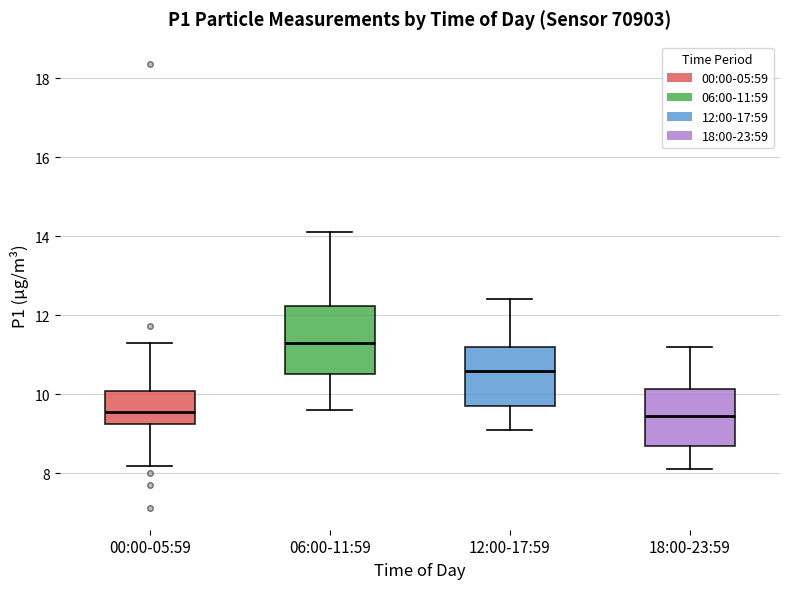

Reading left to right, read every box against the y-axis: the position of its median line, the range the box covers, and the ends of its whiskers. The values are not printed on the chart, so give them approximately, as read against the axis.

00:00-05:59: median 9.6, box 9.2 to 10.0, whiskers 8.2 to 11.4
06:00-11:59: median 11.4, box 10.6 to 12.2, whiskers 9.6 to 14.2
12:00-17:59: median 10.6, box 9.8 to 11.2, whiskers 9.2 to 12.4
18:00-23:59: median 9.4, box 8.8 to 10.2, whiskers 8.2 to 11.2